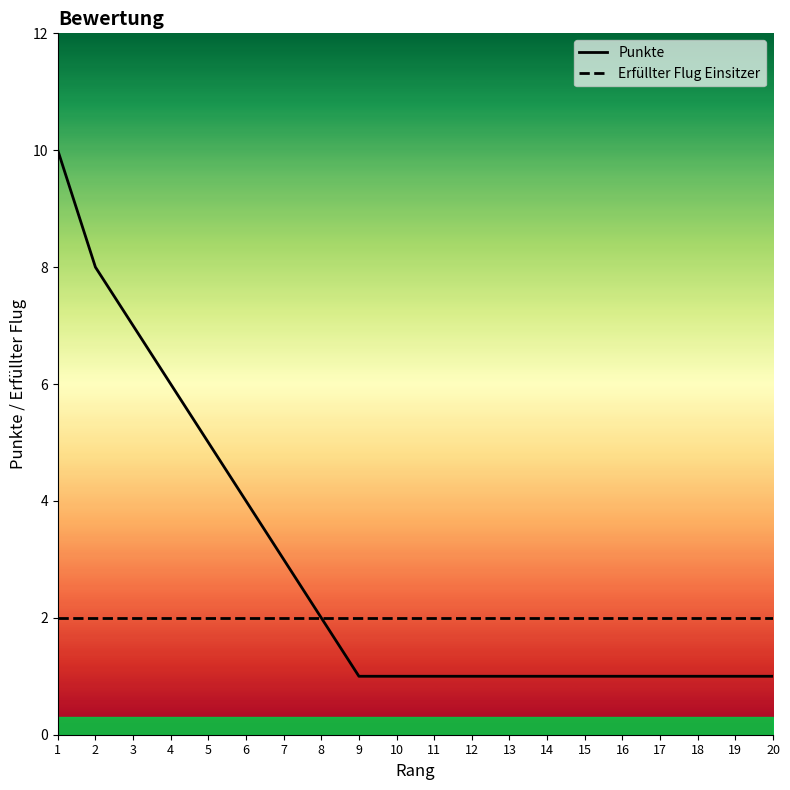

True or false: Punkte has more than 1 points higher than both neighbors.

False